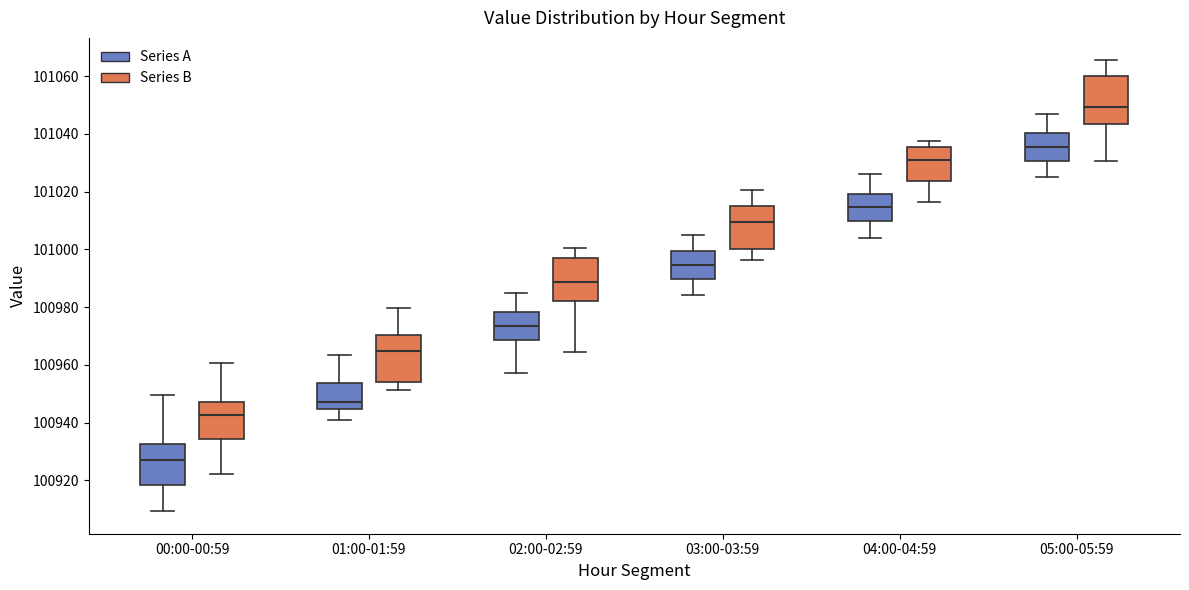

Reading left to right, transcribe this box plot: for each box, give where its median line is, the range the box spans, and where its two whiskers end, as read against the y-axis. The values are not printed on the chart, so give them approximately, as read against the axis.

00:00-00:59 (Series A): median 100926, box 100918 to 100932, whiskers 100910 to 100950
00:00-00:59 (Series B): median 100942, box 100934 to 100948, whiskers 100922 to 100960
01:00-01:59 (Series A): median 100946, box 100944 to 100954, whiskers 100942 to 100964
01:00-01:59 (Series B): median 100964, box 100954 to 100970, whiskers 100952 to 100980
02:00-02:59 (Series A): median 100974, box 100968 to 100978, whiskers 100958 to 100986
02:00-02:59 (Series B): median 100988, box 100982 to 100996, whiskers 100964 to 101000
03:00-03:59 (Series A): median 100994, box 100990 to 101000, whiskers 100984 to 101006
03:00-03:59 (Series B): median 101010, box 101000 to 101016, whiskers 100996 to 101020
04:00-04:59 (Series A): median 101014, box 101010 to 101020, whiskers 101004 to 101026
04:00-04:59 (Series B): median 101032, box 101024 to 101036, whiskers 101016 to 101038
05:00-05:59 (Series A): median 101036, box 101030 to 101040, whiskers 101026 to 101048
05:00-05:59 (Series B): median 101050, box 101044 to 101060, whiskers 101030 to 101066